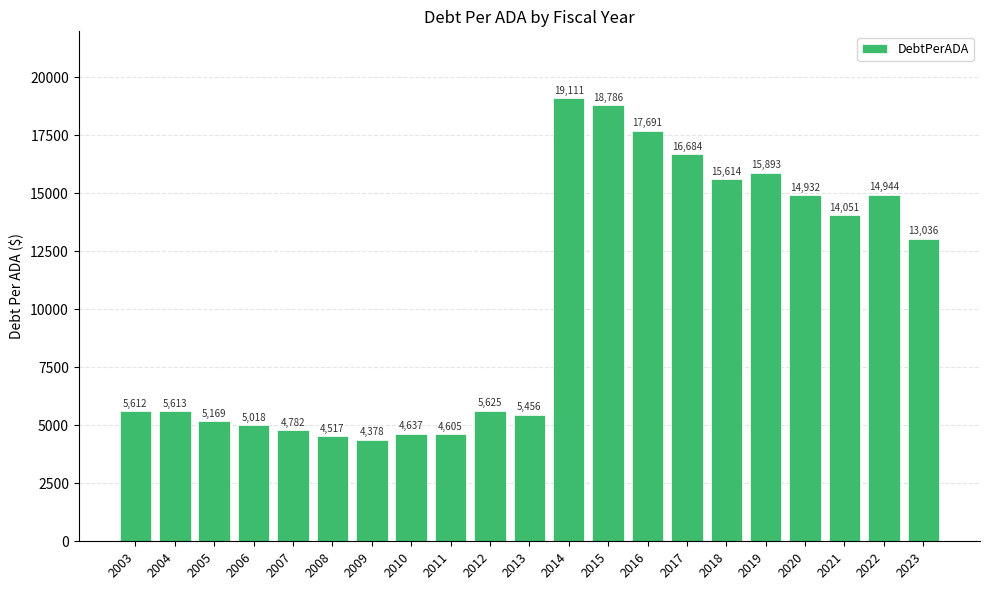

What is the value of the 12th bar from the left?

19111.9